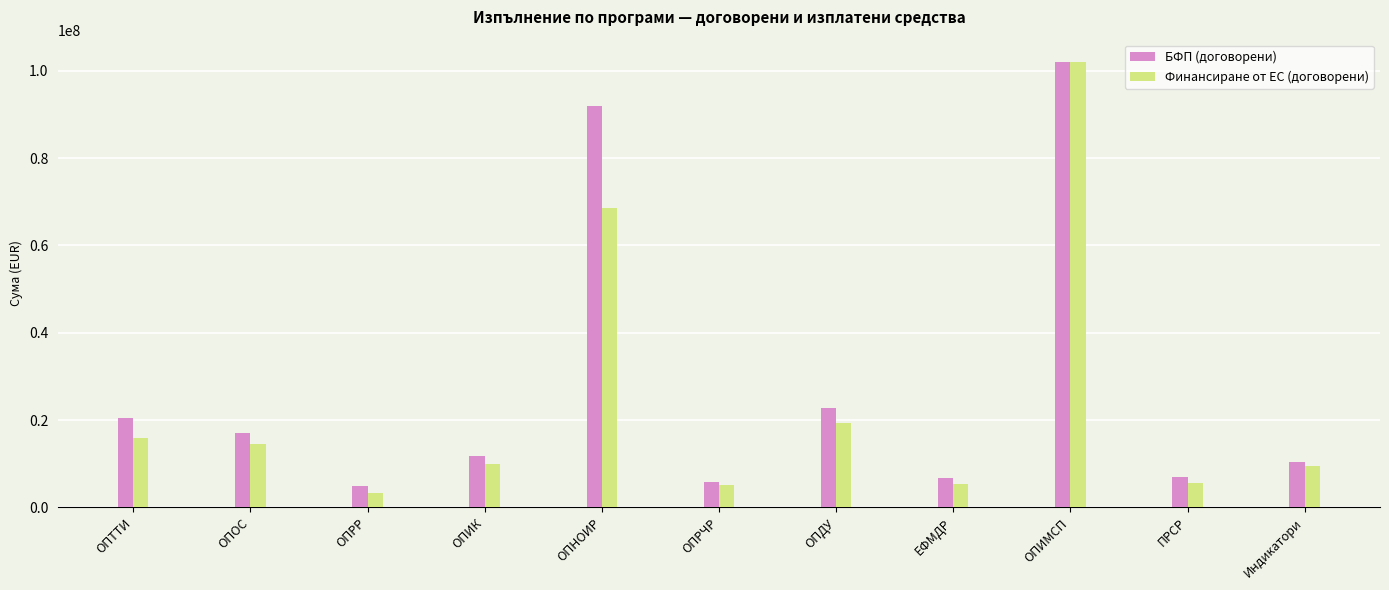

The value of БФП (договорени) at ОПИМСП is 102000000.0. True or false?

True